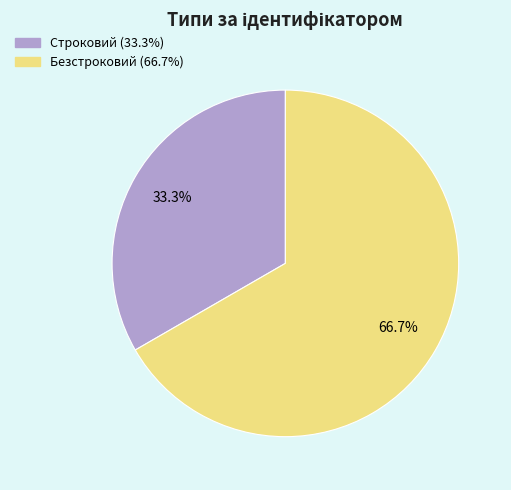

To the nearest percent, what is the combined percentage of Безстроковий and Строковий?

100%